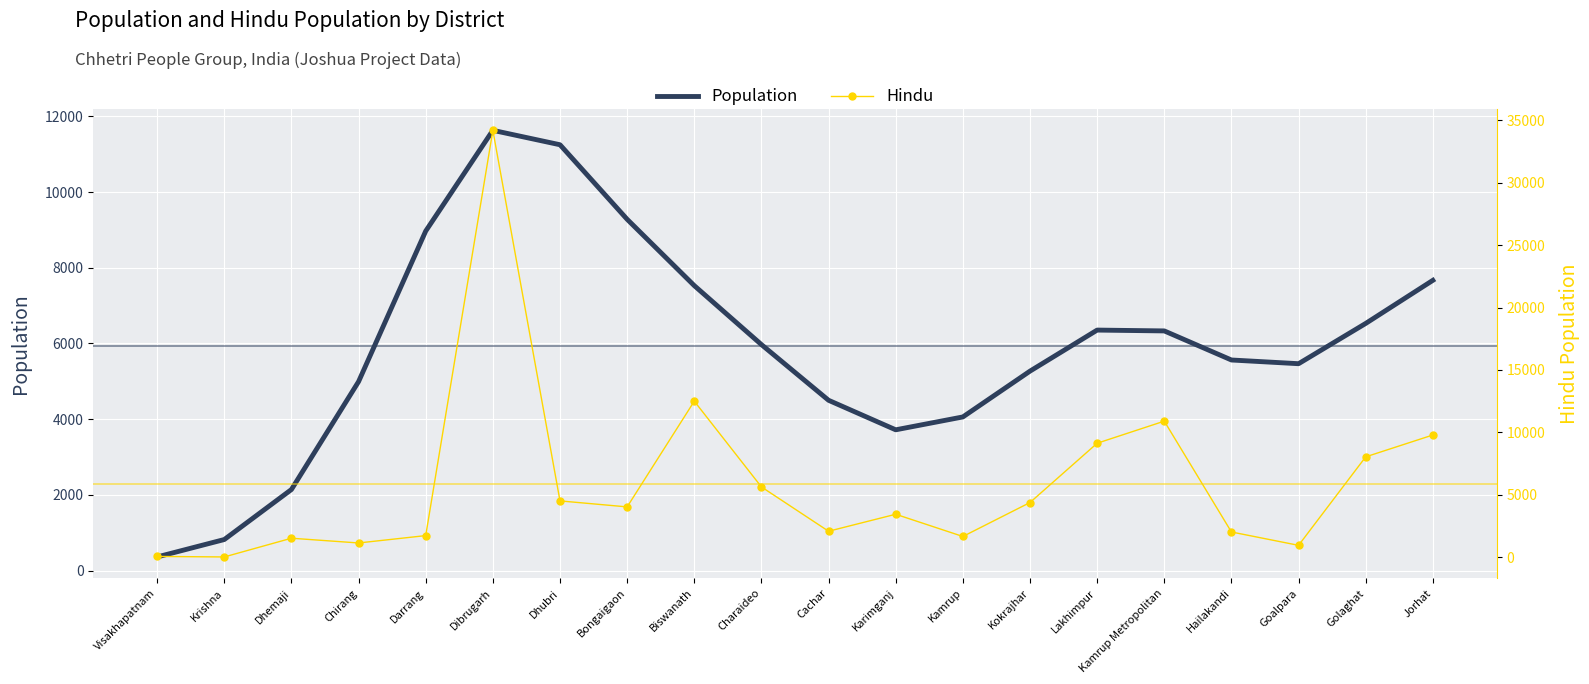

Rank the series by their maximum value, from lowest to highest.

Population, Hindu